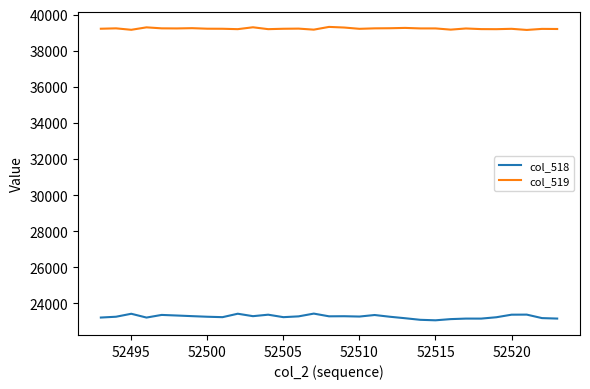

Which series has the largest range (max minus min)?

col_518